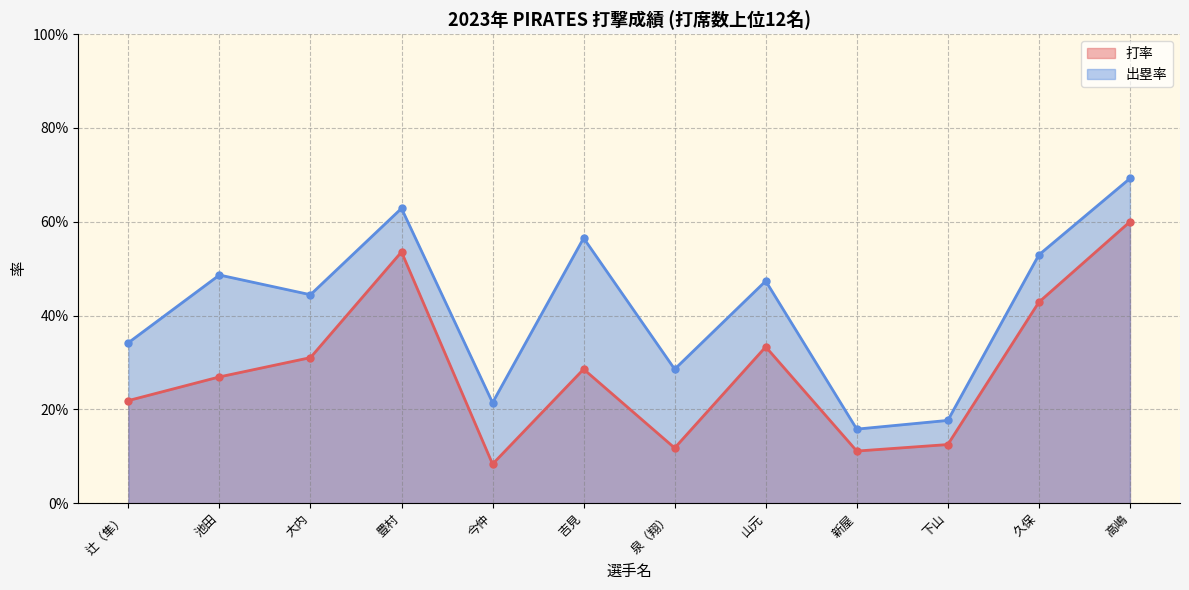

Between 久保 and 今仲, which is larger?

久保